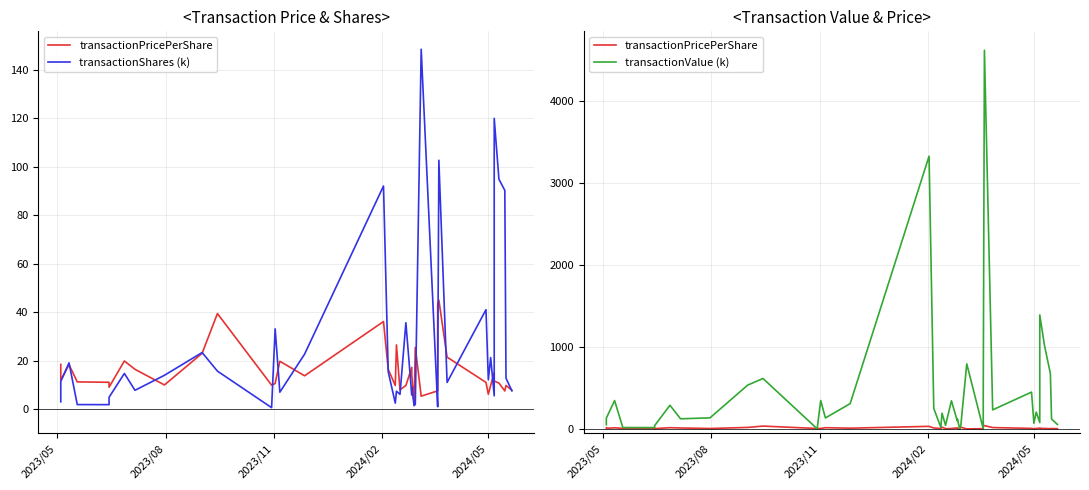

Reading left to right, extract all data points from this chart.

transactionPricePerShare: 18.5	11.9	18.3	11.3	11.1	9.1	19.9	16.4	10.0	23.1	39.5	9.9	10.6	19.8	13.8	36.2	16.4	9.8	26.5	8.0	9.8	17.3	14.1	2.5	25.5	5.4	7.6	43.1	45.0	21.5	11.1	6.1	9.9	15.1	11.6	10.8	7.5	9.8	7.8
transactionShares (k): 3.1	11.5	19.1	1.9	1.9	4.9	14.7	7.8	14.0	23.4	15.7	0.6	33.1	7.0	22.7	92.1	15.5	2.5	7.4	6.1	35.7	5.8	9.0	1.4	2.0	148.5	1.0	9.2	102.7	11.0	41.0	12.1	21.3	5.5	120.0	94.9	90.3	12.8	7.6
transactionValue (k): 56.4	137.0	350.7	21.4	20.8	44.7	293.2	128.3	139.8	539.0	619.7	6.3	351.4	138.8	313.1	3330.6	254.0	24.4	196.3	49.0	348.2	100.9	127.4	3.6	51.3	798.1	7.6	396.0	4621.6	237.0	453.8	74.6	209.9	82.9	1394.3	1021.7	679.2	125.5	59.1